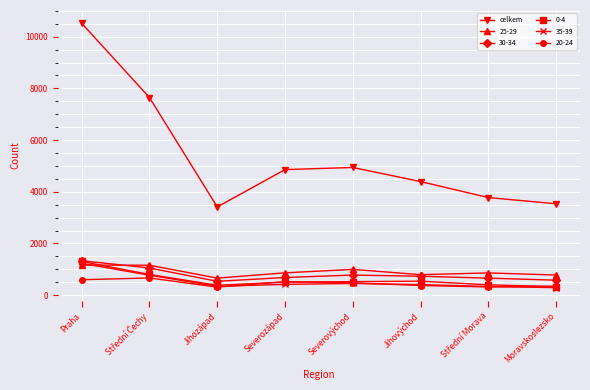

True or false: 0-4 has a value of 503 at Severozápad.

True